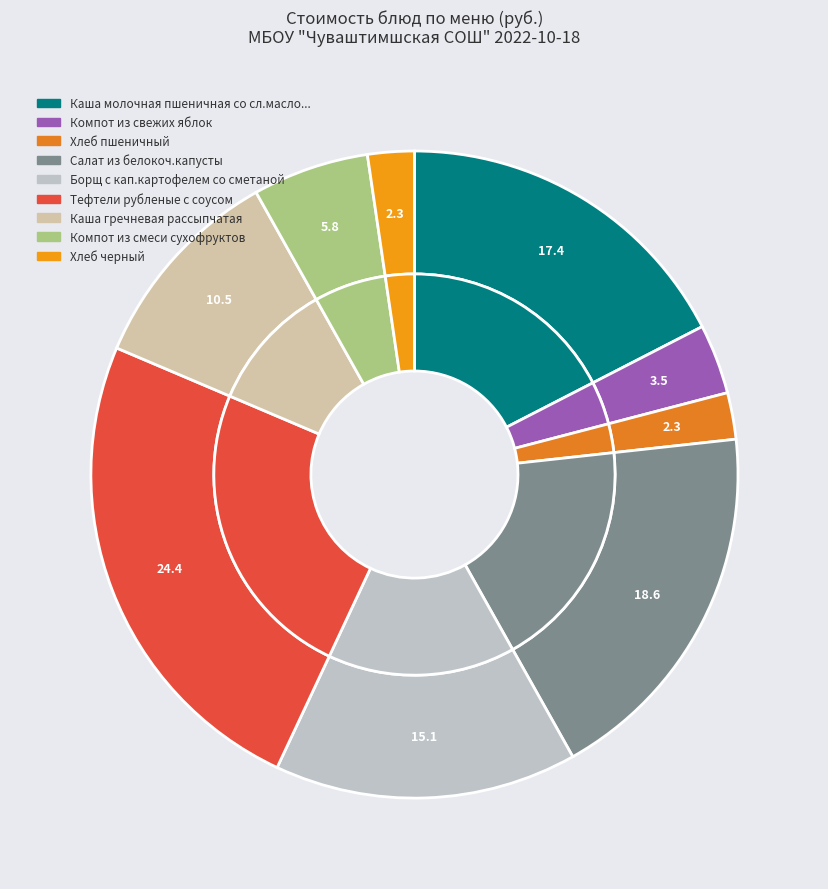

Is there a majority slice in this chart?

No